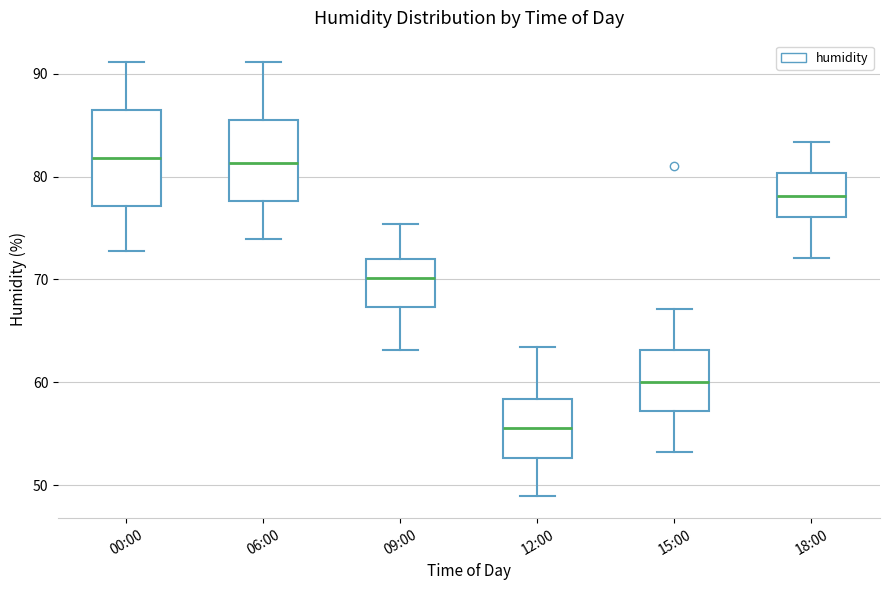

Reading left to right, read every box against the y-axis: the position of its median line, the range the box covers, and the ends of its whiskers. The values are not printed on the chart, so give them approximately, as read against the axis.

00:00: median 82, box 77 to 86, whiskers 73 to 91
06:00: median 81, box 78 to 85, whiskers 74 to 91
09:00: median 70, box 67 to 72, whiskers 63 to 75
12:00: median 56, box 53 to 58, whiskers 49 to 63
15:00: median 60, box 57 to 63, whiskers 53 to 67
18:00: median 78, box 76 to 80, whiskers 72 to 83